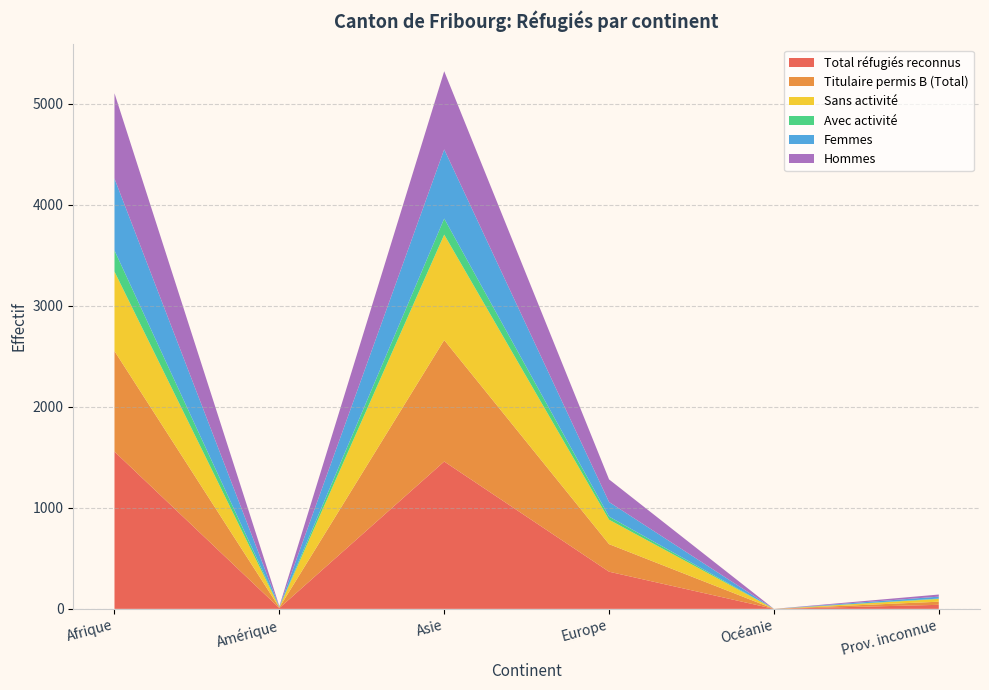

Reading left to right, transcribe all the data shown in this chart.

Total réfugiés reconnus: 1557	8	1459	368	0	40
Titulaire permis B (Total): 996	5	1203	273	0	31
Sans activité: 787	4	1044	242	0	27
Avec activité: 209	1	159	31	0	4
Femmes: 712	3	685	144	0	19
Hommes: 845	5	774	224	0	21